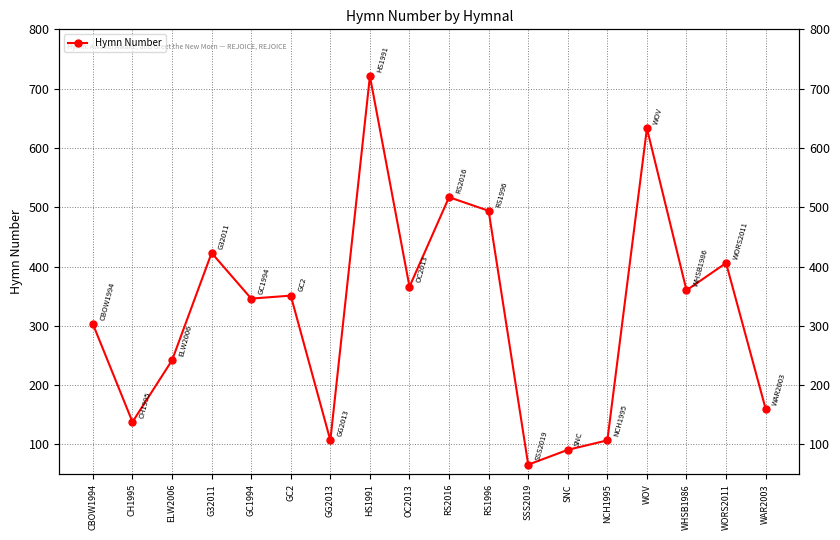

What is the ratio of the value at ELW2006 to the value at WHSB1986?

0.7